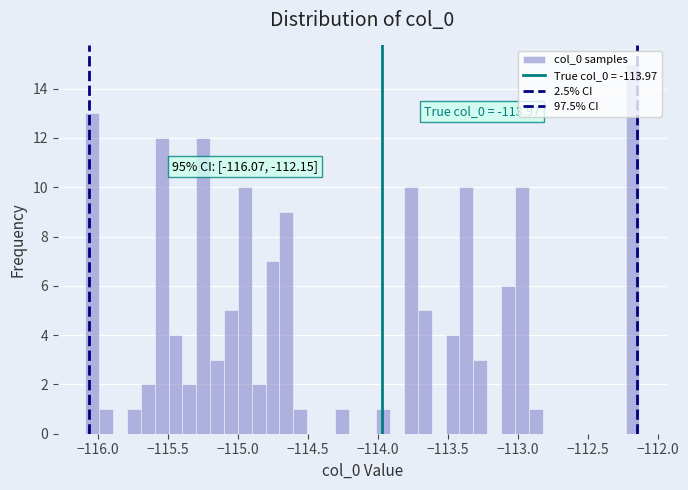

Read against the x-axis, roughly where is the centre of the tallest bar?

-112.20